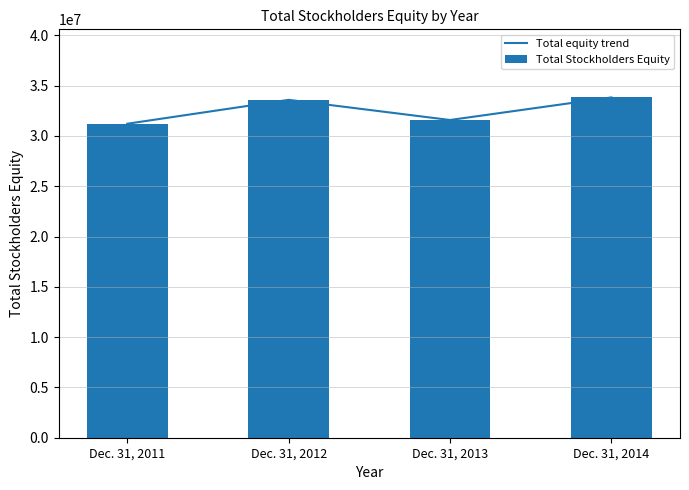

Which series has the largest range (max minus min)?

Total equity trend